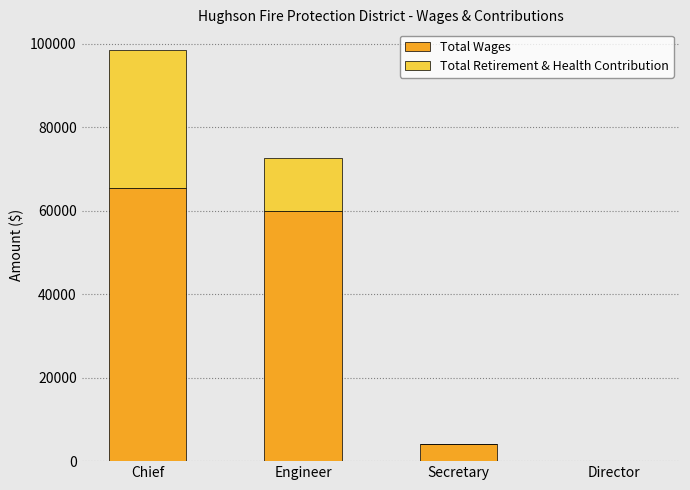

How many distinct data groups are displayed?

2